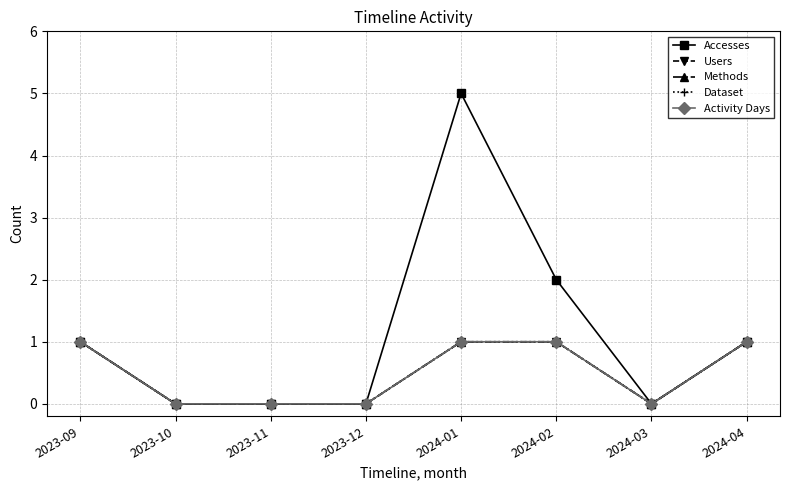

What is the sum of the Accesses values at 2024-04 and 2023-12?

1